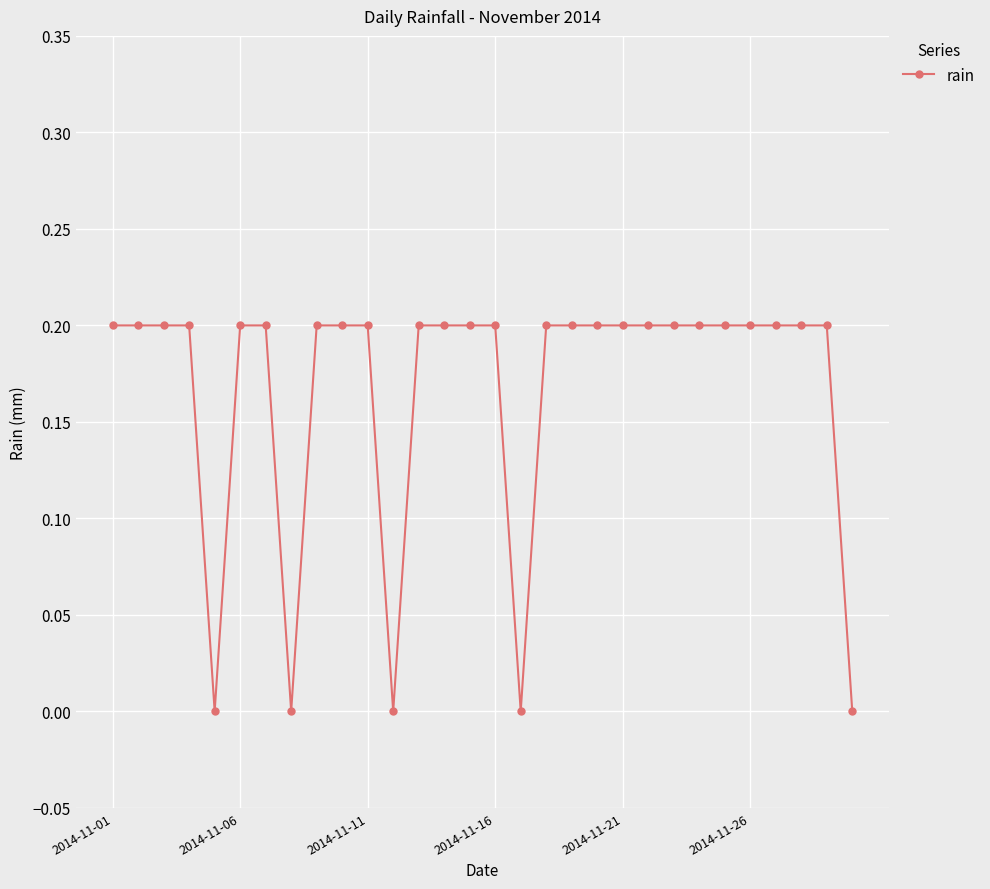

What is the sum of all values?

5.0